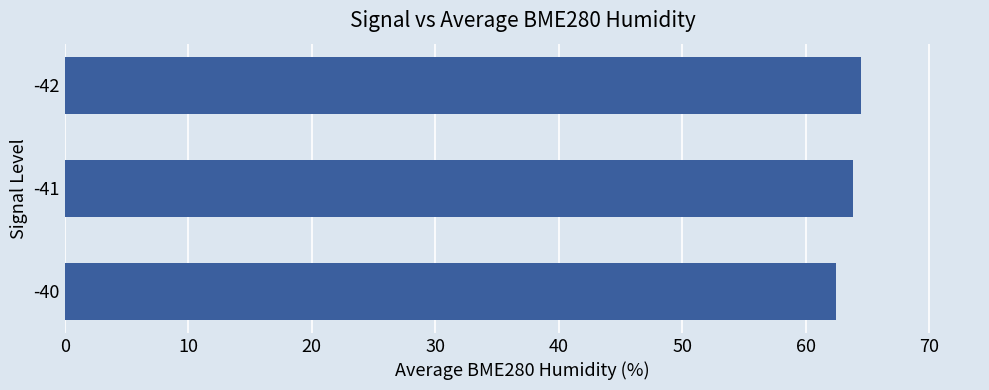

What is the difference between the maximum and second lowest values?

0.6